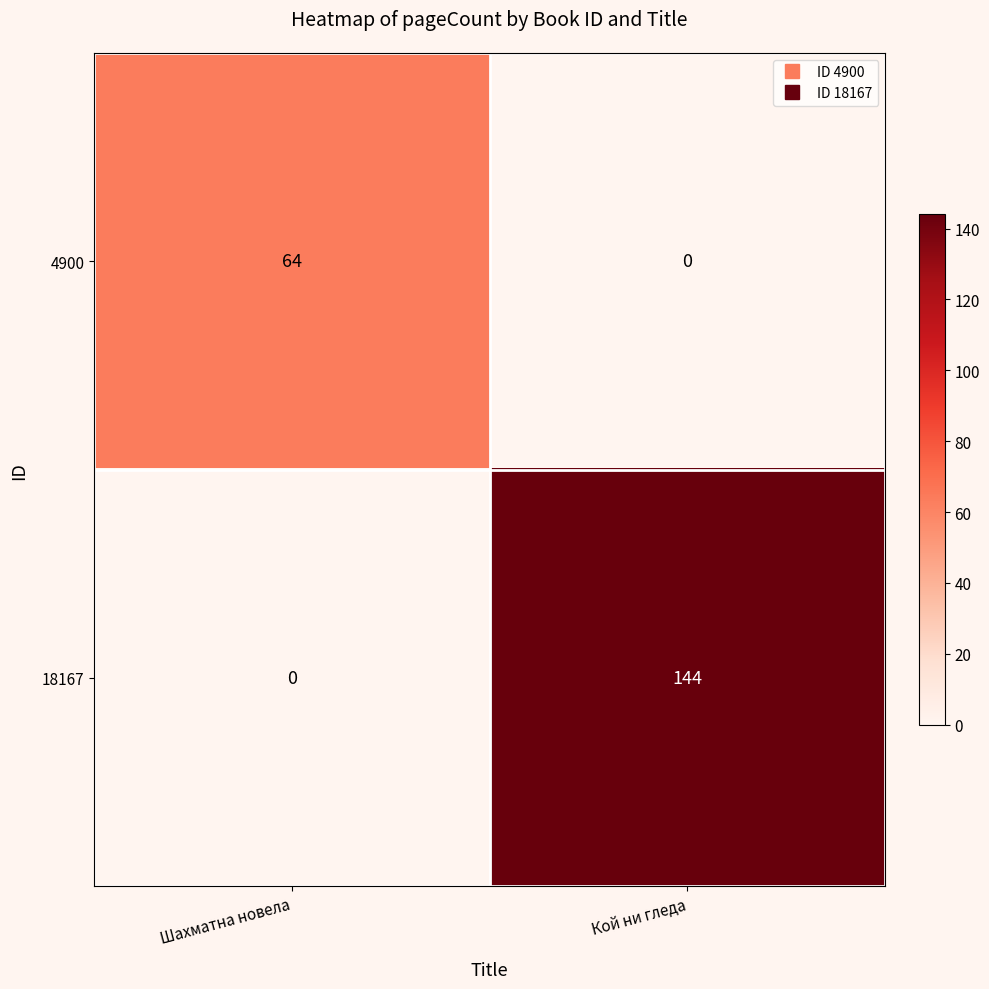

What is the maximum value shown in the chart?

144